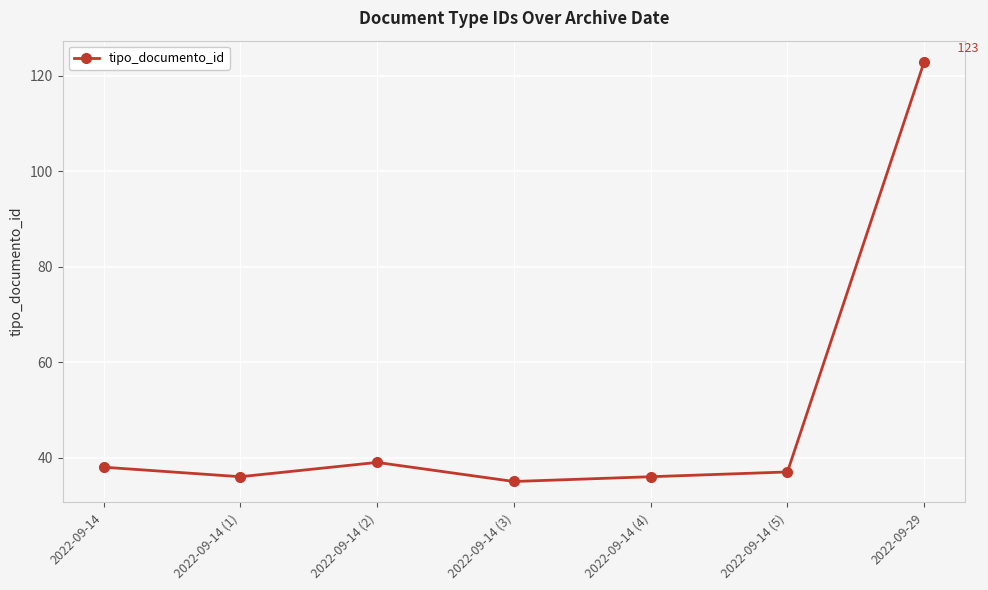

What is the sum of the values at 2022-09-14 (3) and 2022-09-29?

158